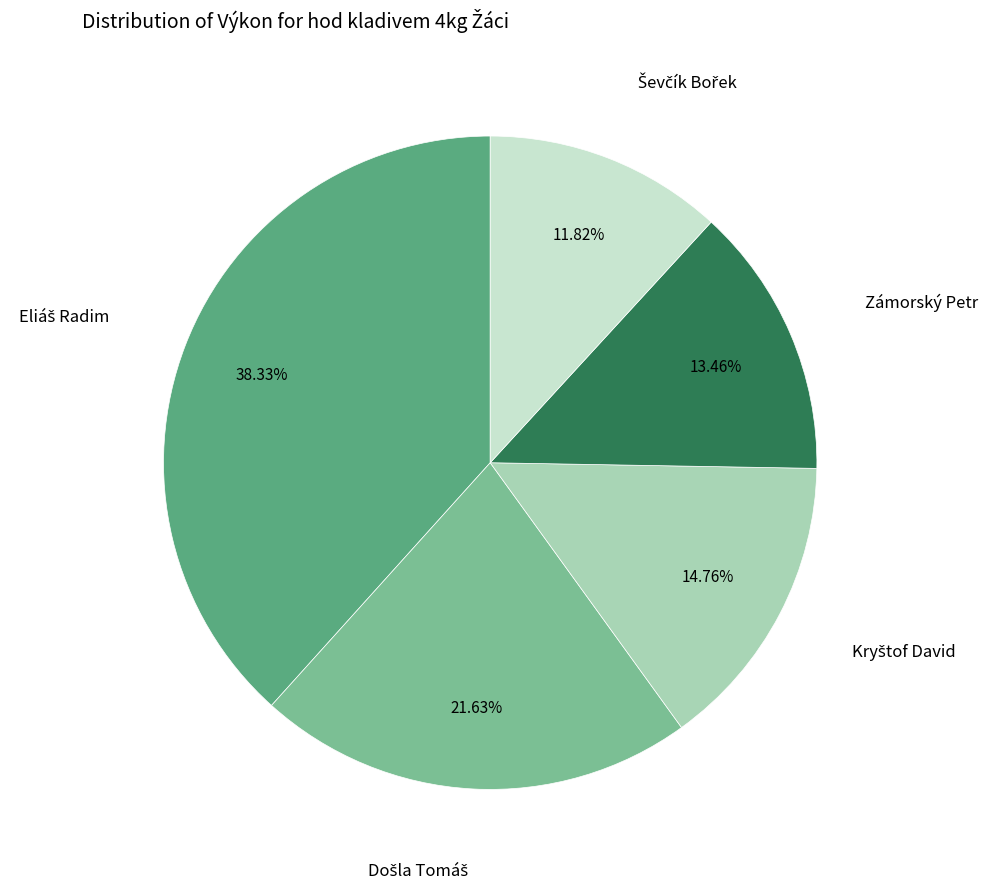

Count the number of slices in the pie.

5